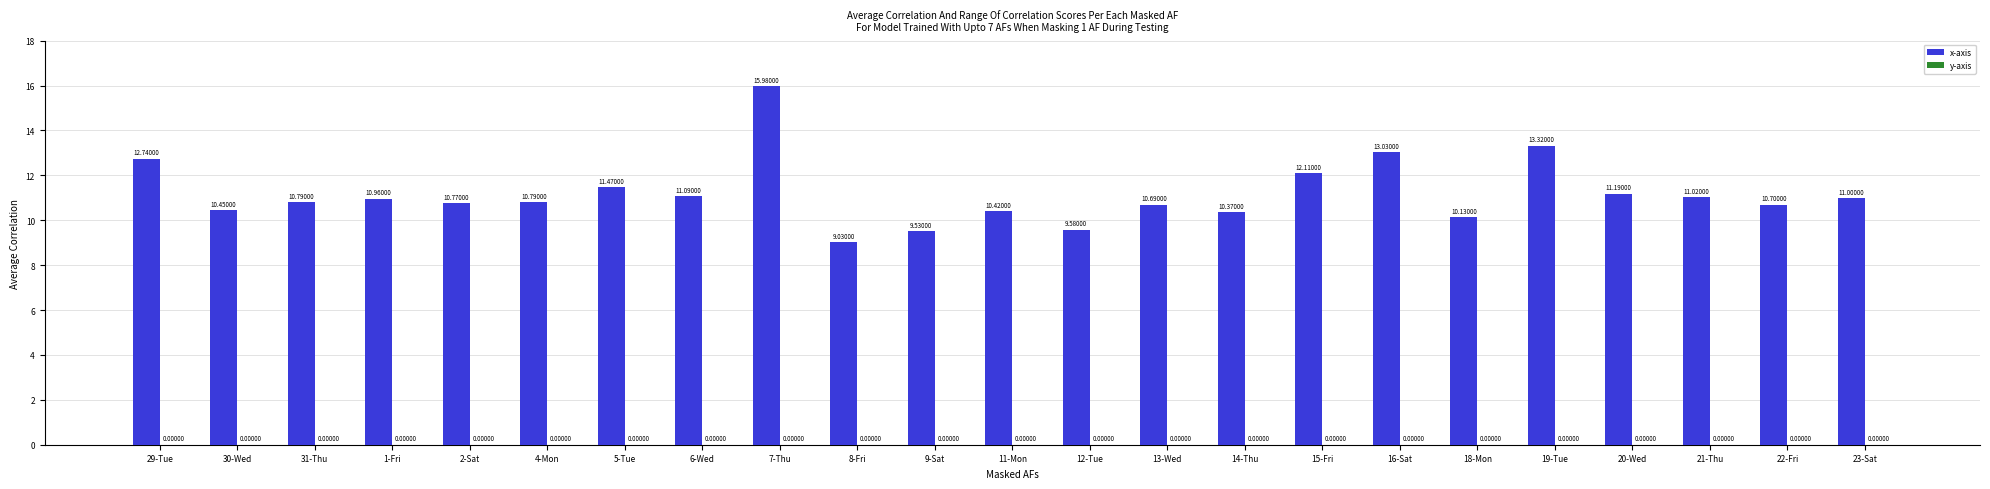

What is the label of the 23rd bar from the left?

23-Sat